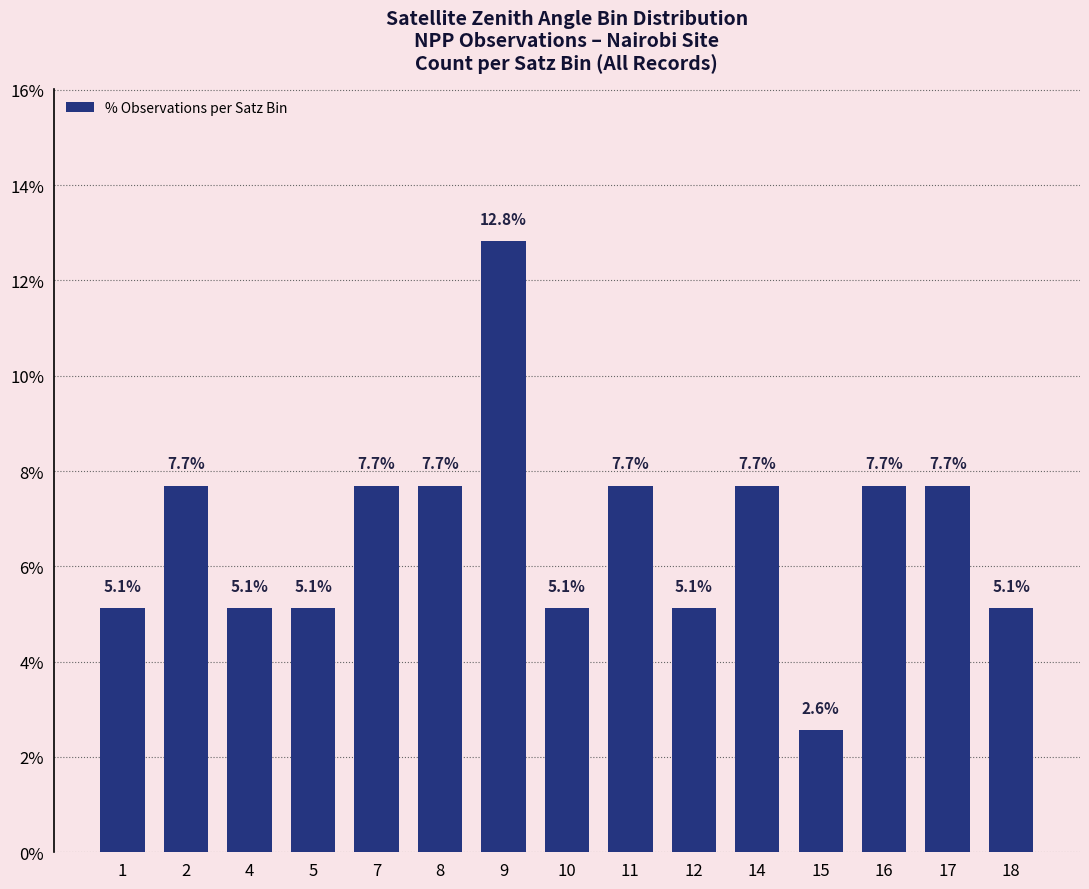

What is the sum of all values?

100.0